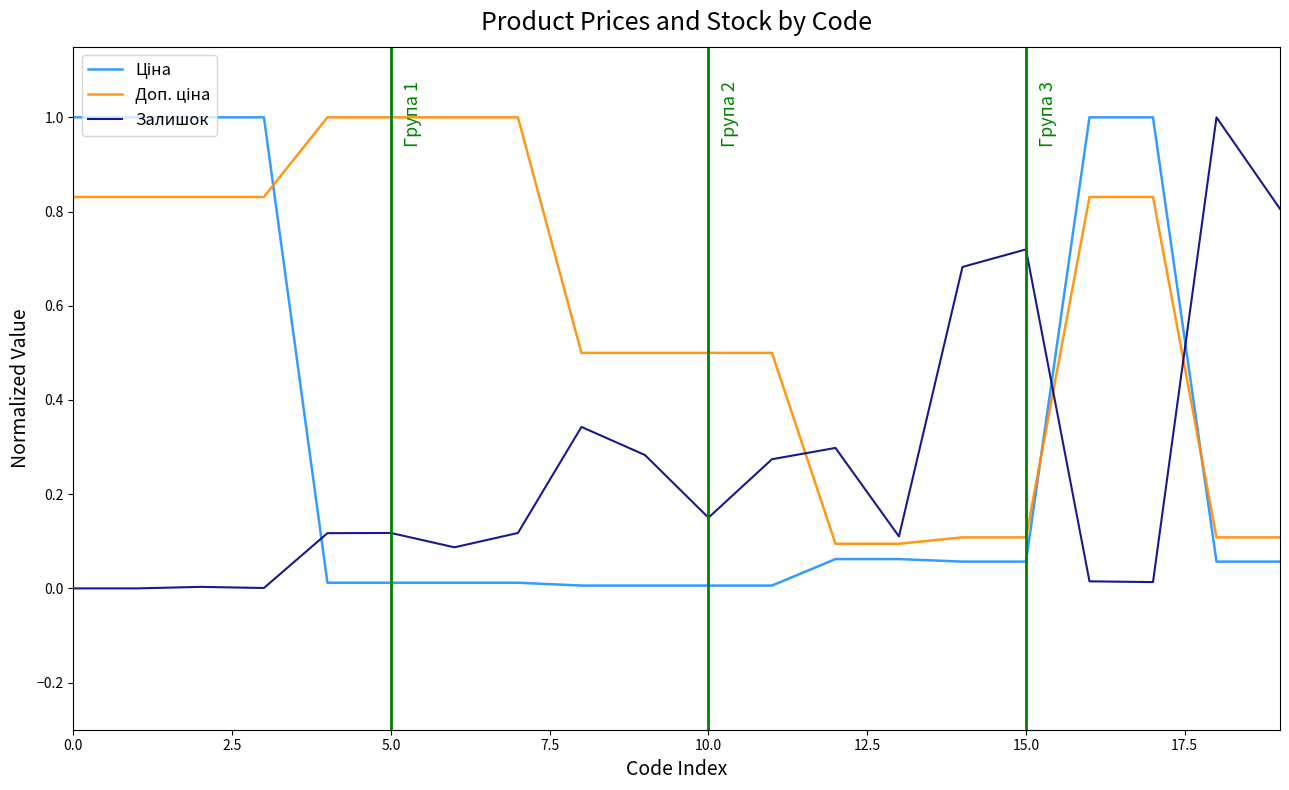

Which series ends up on top after the final intersection of Залишок and Доп. ціна?

Залишок